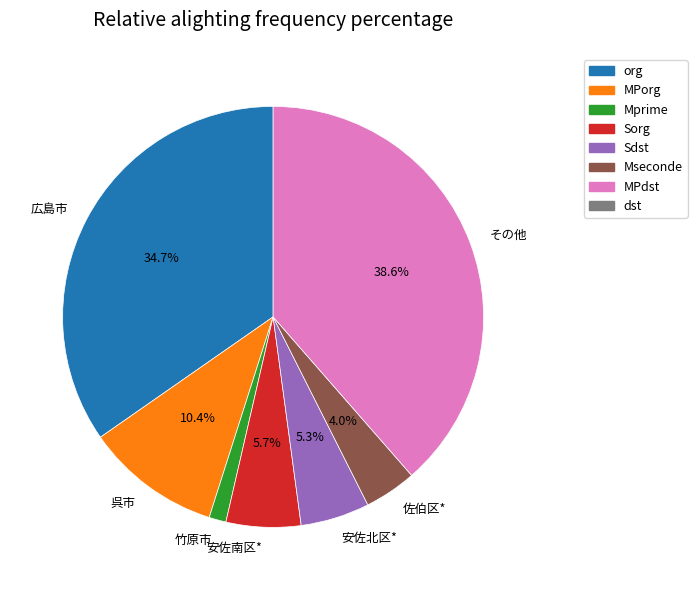

Combined, do 広島市 and 安佐北区* account for over 50%?

No